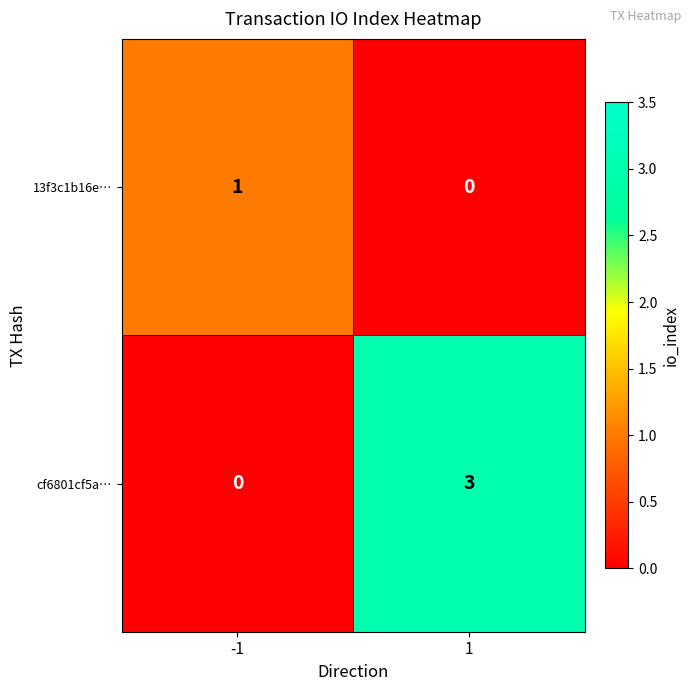

List the series in order of their peak value, highest first.

cf6801cf5a…, 13f3c1b16e…